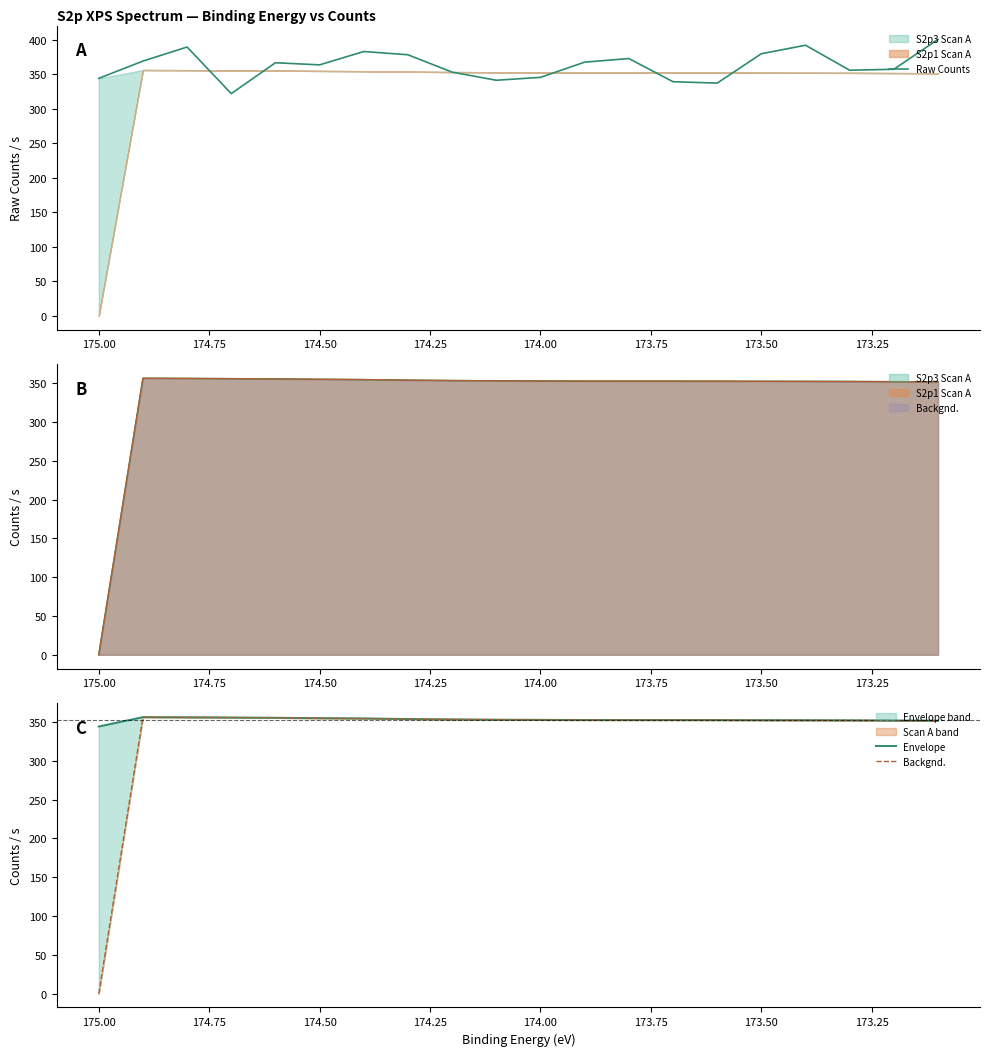

Which series has the widest spread of values?

Backgnd.